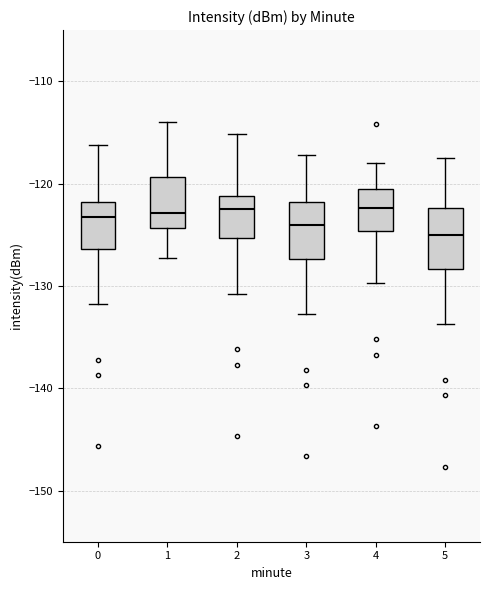

Where does the upper whisker of the box at x = 1 end on the y-axis? The values are not printed on the chart, so give them approximately, as read against the axis.

-114